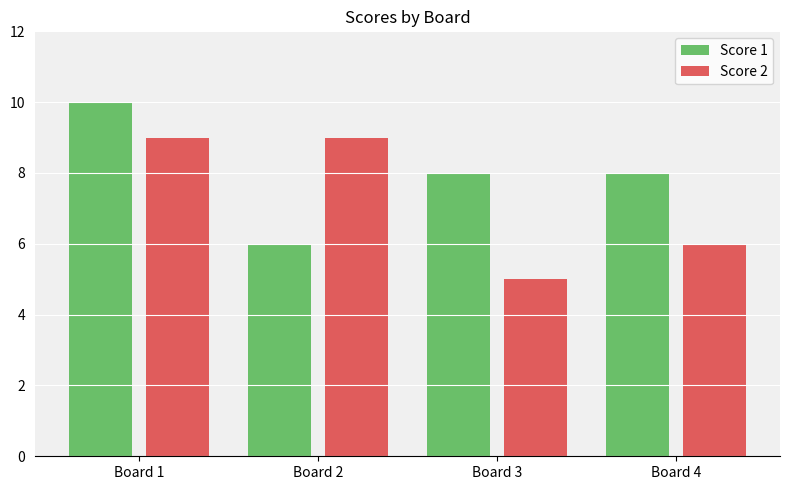

Reading left to right, extract all data points from this chart.

Score 1: 10	6	8	8
Score 2: 9	9	5	6